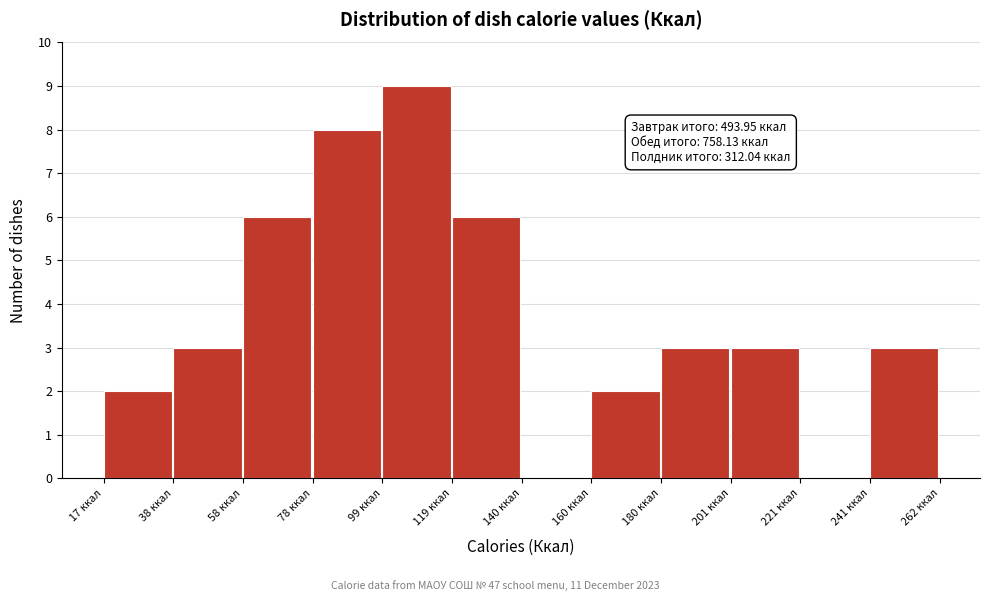

Over which range of the x-axis is the bar tallest?

100 to 120